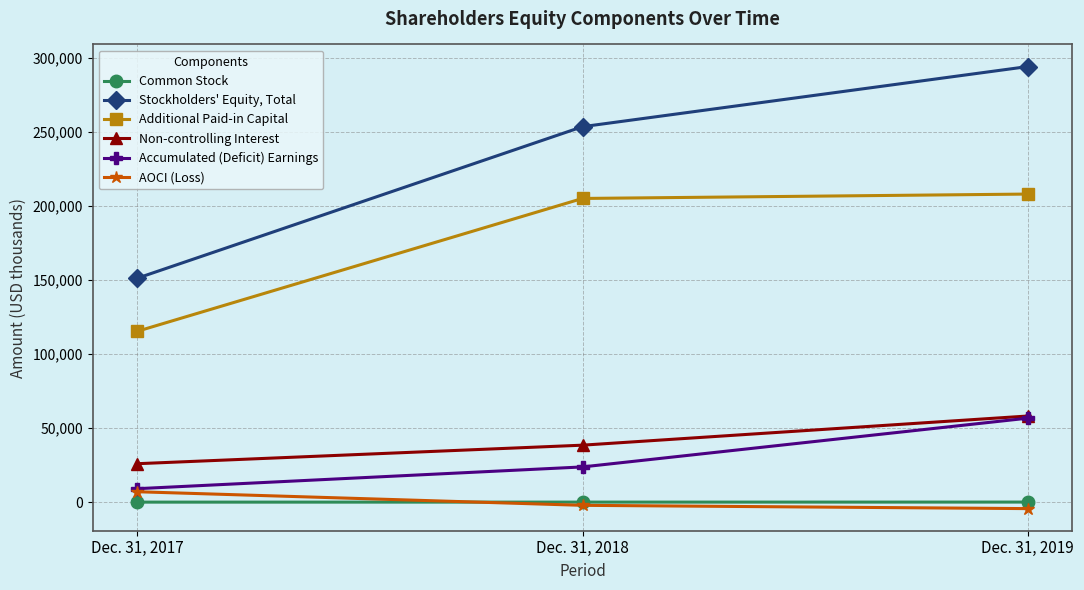

What is the total value across all series at Dec. 31, 2019?

612666